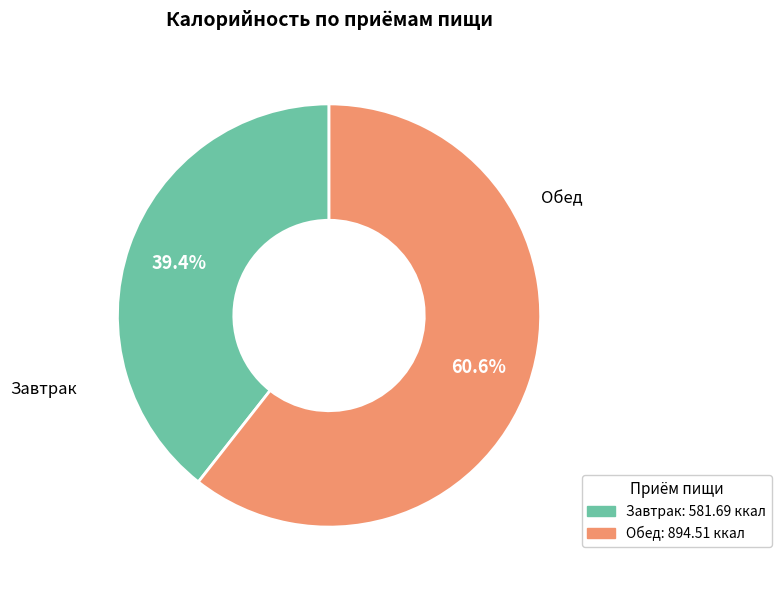

Is it true that Обед is 50% of the pie?

False